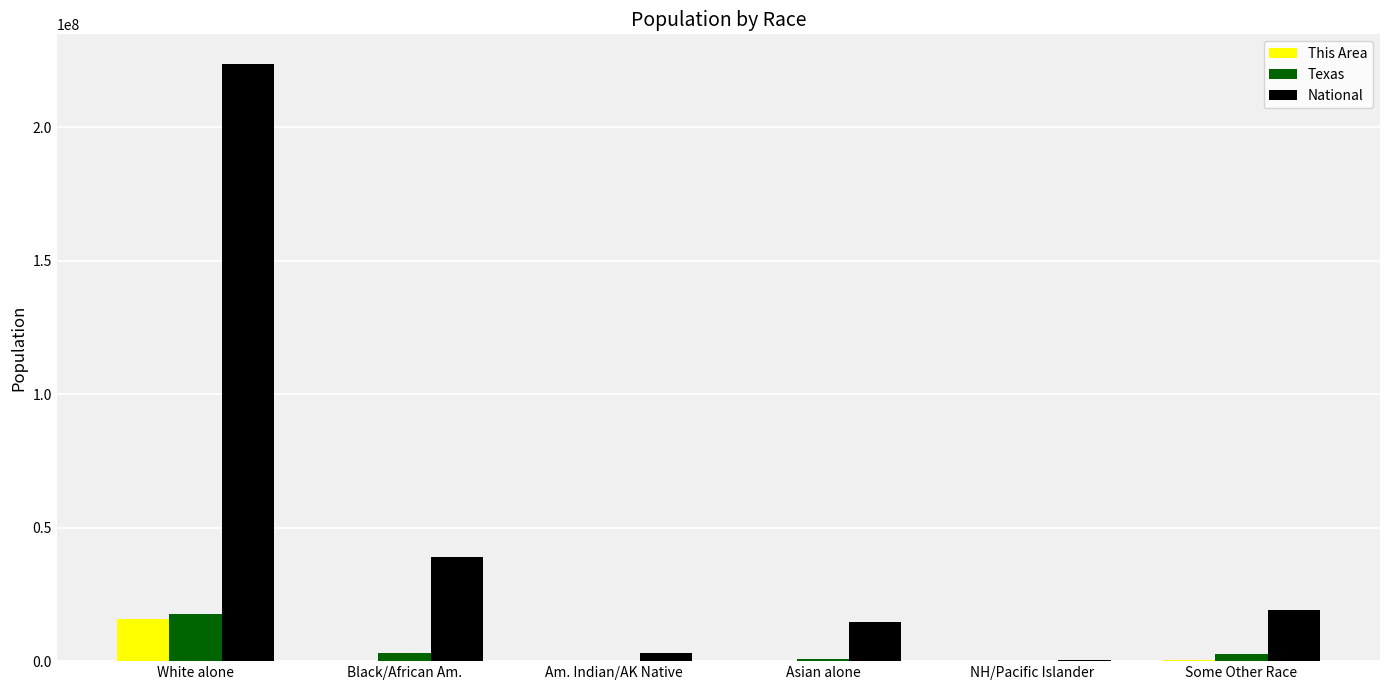

The This Area series shows 0 at NH/Pacific Islander. True or false?

True